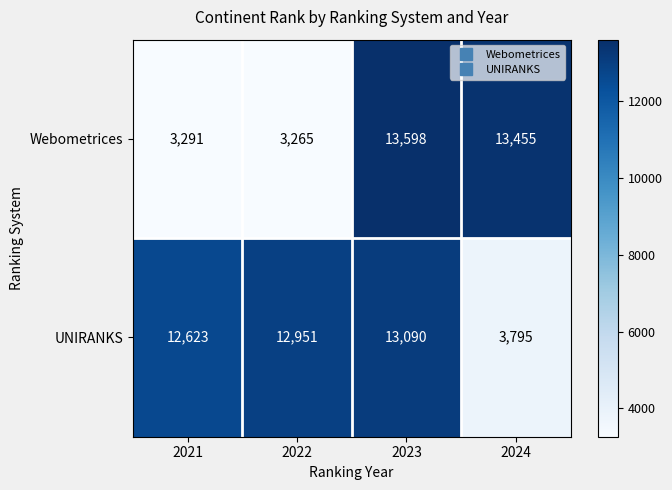

What is the minimum value shown in the chart?

3265